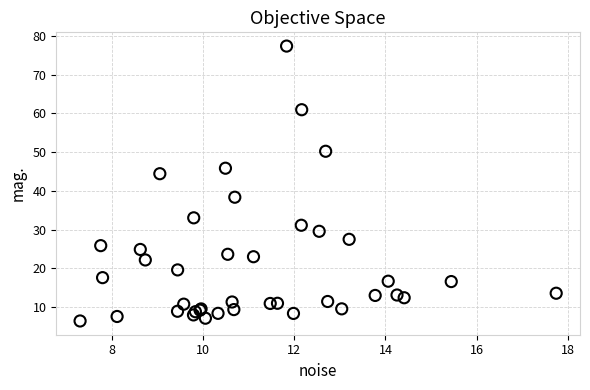

What Y value in the scatter plot is closest to 41?

38.4